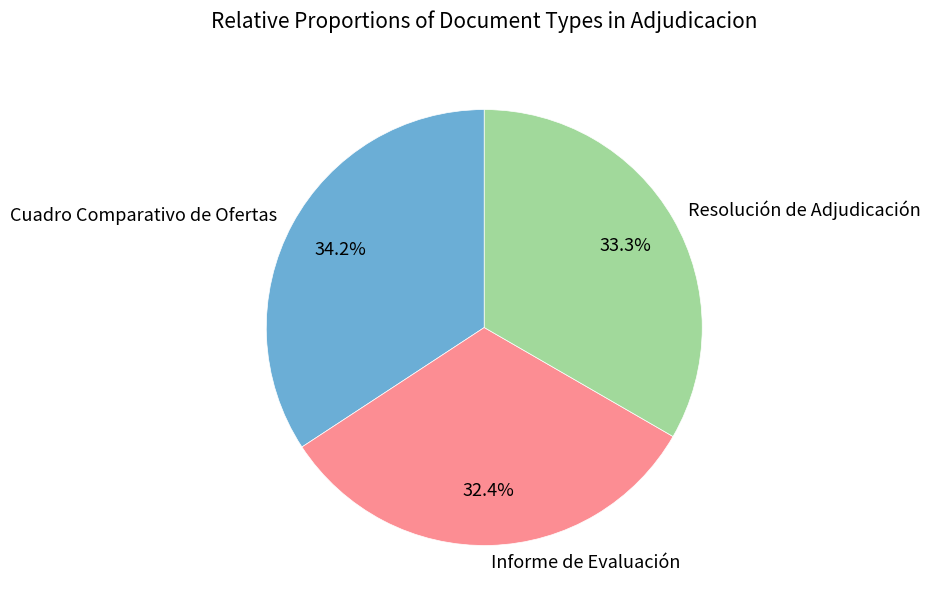

What is the ratio of the value at Cuadro Comparativo de Ofertas to the value at Resolución de Adjudicación?

1.0